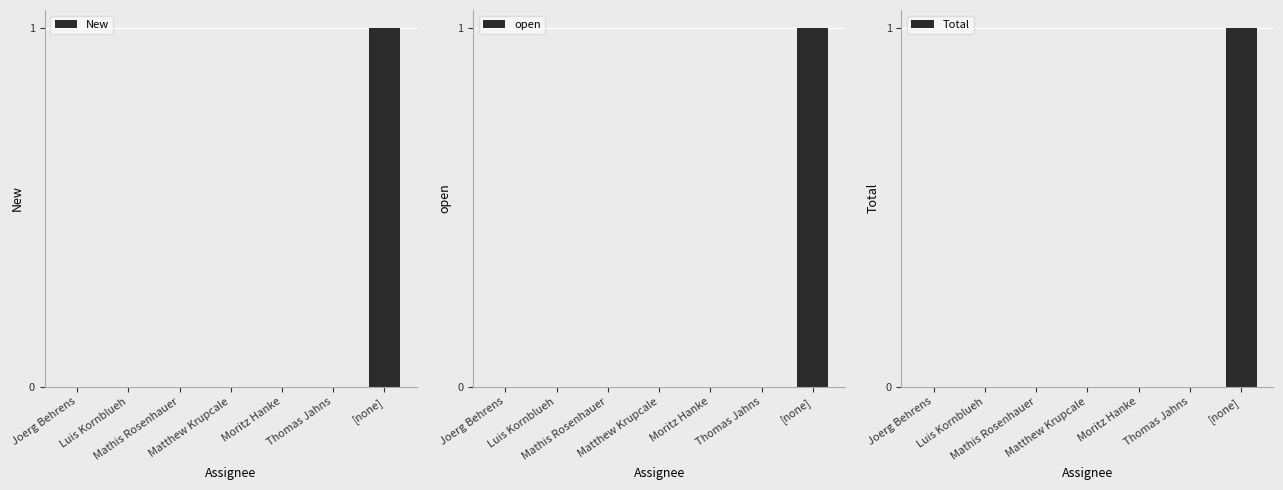

Does the chart contain any negative values?

No